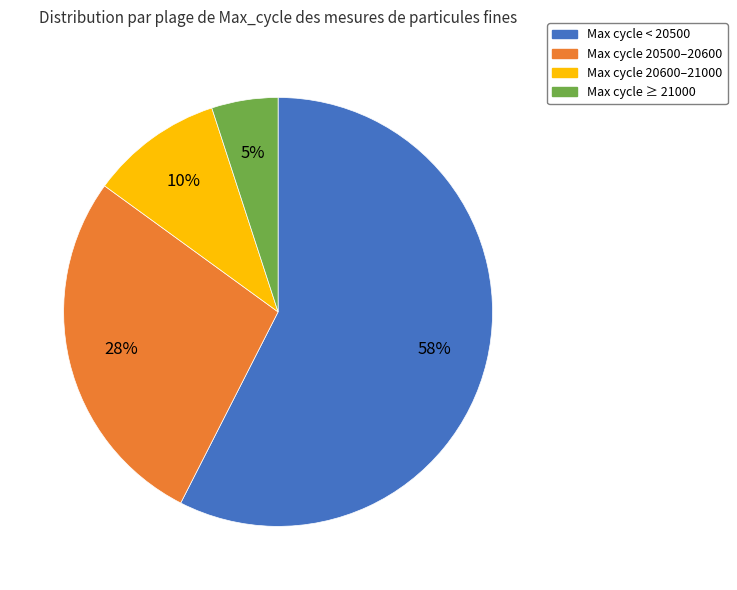

Does any single category account for the majority?

Yes